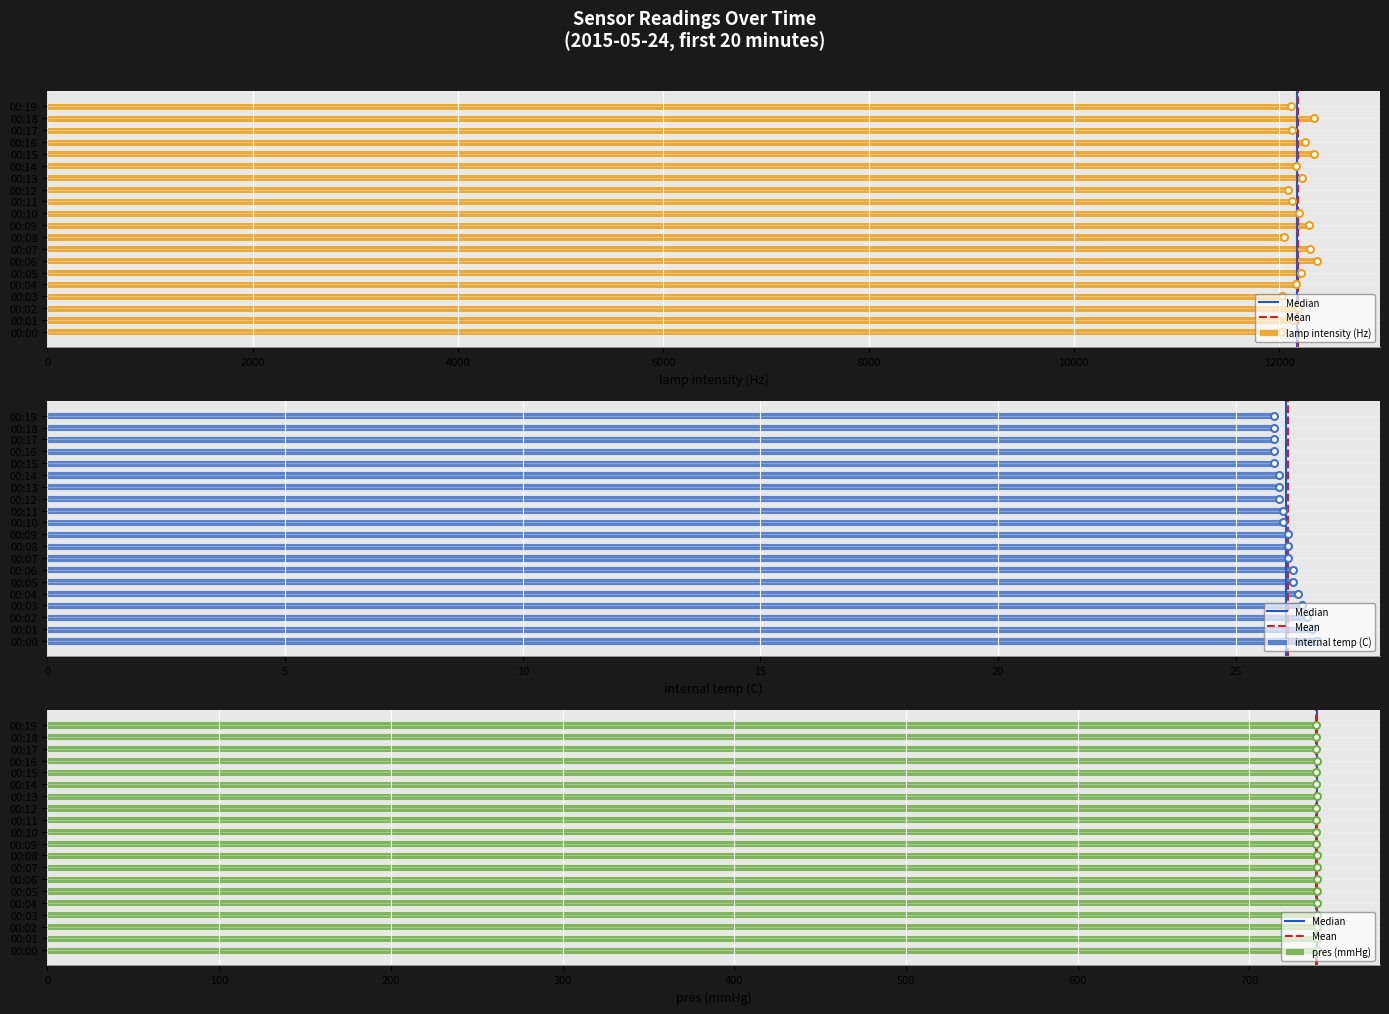

Reading left to right, transcribe all the data shown in this chart.

lamp intensity (Hz): 00:00=12020.0	00:01=12140.0	00:02=12185.0	00:03=12025.0	00:04=12164.0	00:05=12217.0	00:06=12365.0	00:07=12303.0	00:08=12048.0	00:09=12295.0	00:10=12197.0	00:11=12130.0	00:12=12083.0	00:13=12227.0	00:14=12167.0	00:15=12336.0	00:16=12256.0	00:17=12124.0	00:18=12345.0	00:19=12116.0
internal temp (C): 00:00=26.7	00:01=26.6	00:02=26.5	00:03=26.4	00:04=26.3	00:05=26.2	00:06=26.2	00:07=26.1	00:08=26.1	00:09=26.1	00:10=26.0	00:11=26.0	00:12=25.9	00:13=25.9	00:14=25.9	00:15=25.8	00:16=25.8	00:17=25.8	00:18=25.8	00:19=25.8
pres (mmHg): 00:00=739.1	00:01=739.1	00:02=739.1	00:03=739.1	00:04=739.1	00:05=739.1	00:06=739.1	00:07=739.1	00:08=739.1	00:09=739.0	00:10=739.0	00:11=739.0	00:12=739.0	00:13=739.1	00:14=739.0	00:15=739.0	00:16=739.1	00:17=739.0	00:18=739.0	00:19=739.0